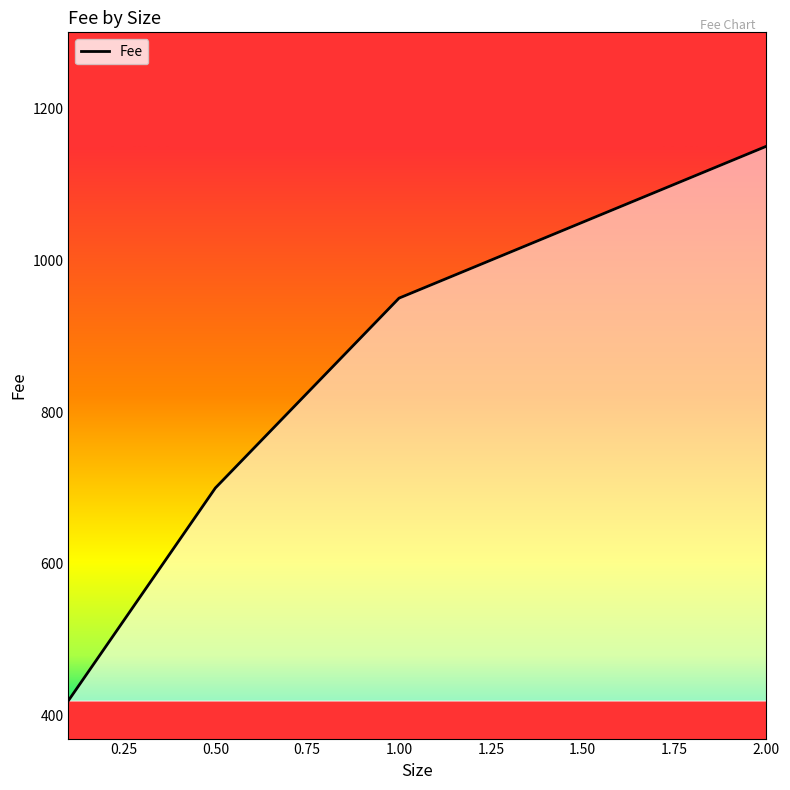

How many lines are shown in the chart?

1